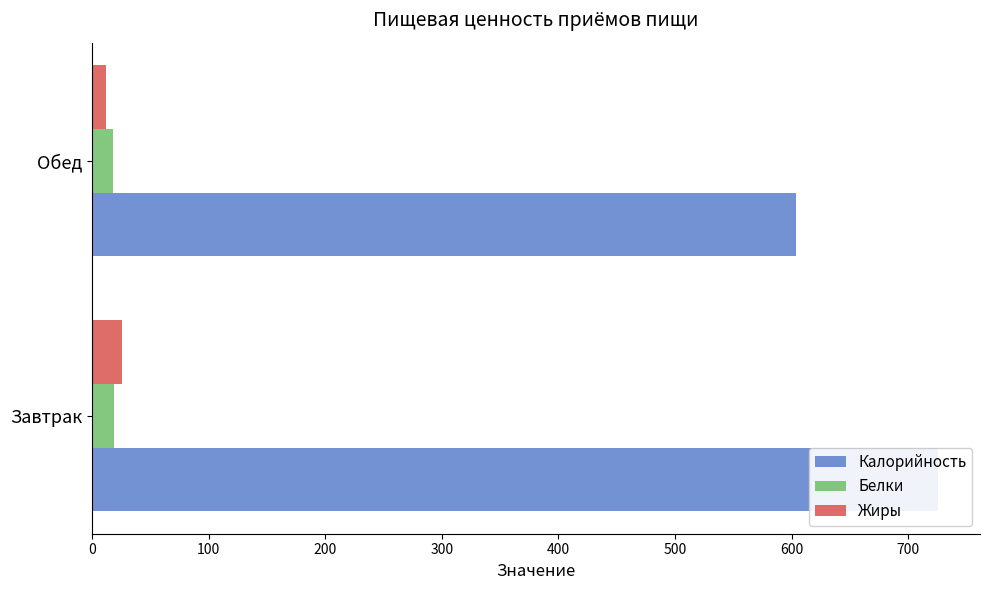

List the series in order of their peak value, lowest first.

Белки, Жиры, Калорийность